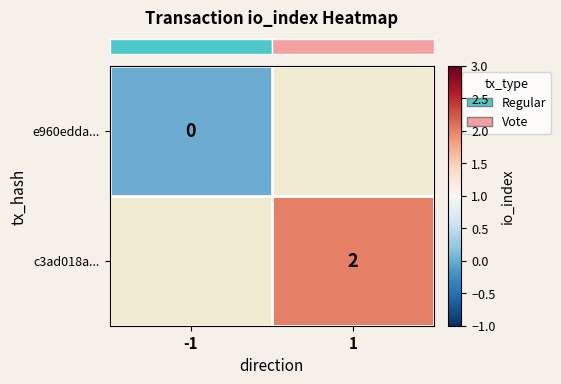

At how many categories does at least one series exceed 1?

1